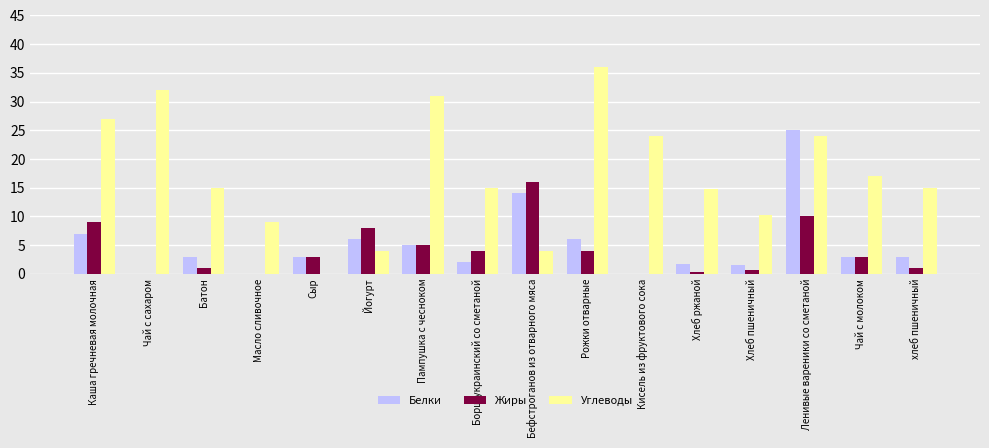

What is the total value across all series at Хлеб пшеничный?

12.4